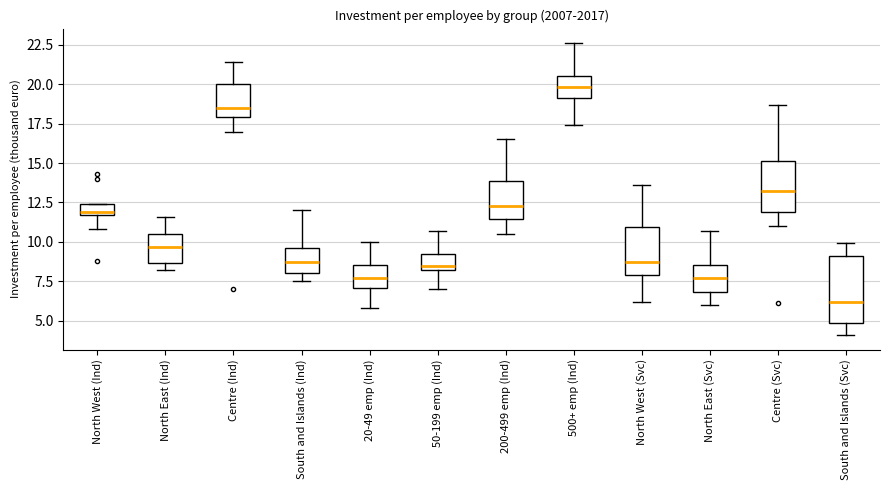

Where does the upper whisker of the box for North East (Svc) end on the y-axis? The values are not printed on the chart, so give them approximately, as read against the axis.

10.5